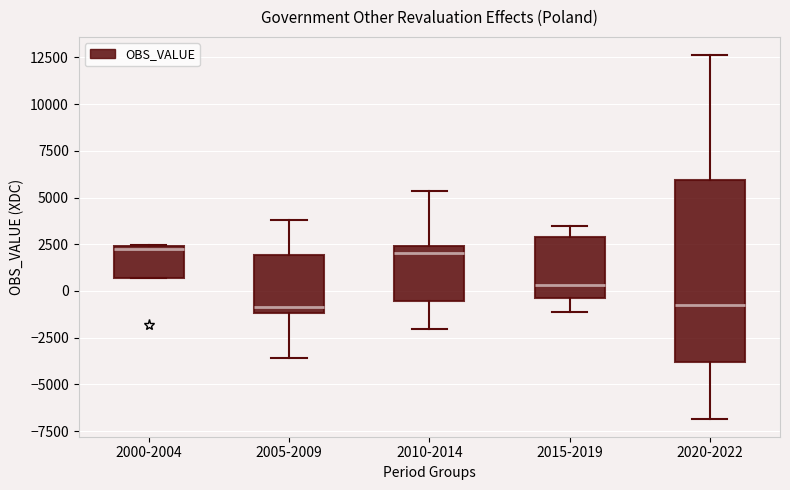

Reading left to right, read every box against the y-axis: the position of its median line, the range the box covers, and the ends of its whiskers. The values are not printed on the chart, so give them approximately, as read against the axis.

2000-2004: median 2500, box 500 to 2500, whiskers 500 to 2500
2005-2009: median -1000 (just above the box's lower edge), box -1000 to 2000, whiskers -3500 to 4000
2010-2014: median 2000, box -500 to 2500, whiskers -2000 to 5500
2015-2019: median 500, box -500 to 3000, whiskers -1000 to 3500
2020-2022: median -1000, box -4000 to 6000, whiskers -7000 to 12500